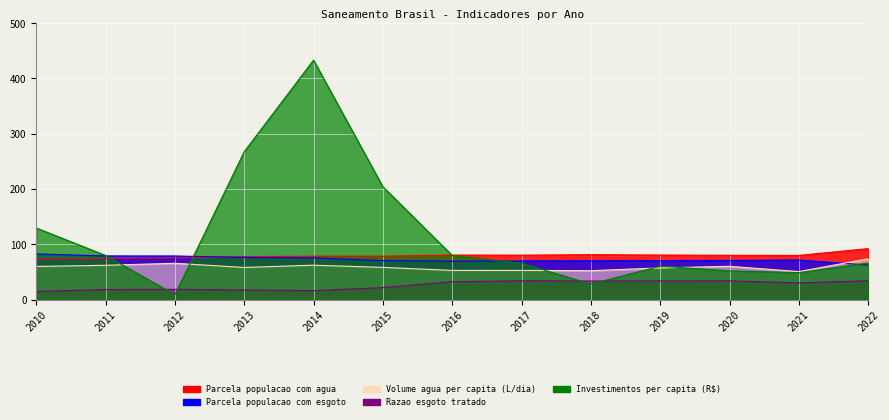

Reading left to right, what are all the values shown in this chart?

Parcela populacao com agua: 2010=73.4	2011=74.6	2012=75.3	2013=77.6	2014=78.5	2015=78.5	2016=80.5	2017=80.4	2018=81.2	2019=80.6	2020=80.1	2021=79.9	2022=92.2
Parcela populacao com esgoto: 2010=82.6	2011=79.0	2012=78.9	2013=76.2	2014=75.4	2015=70.5	2016=69.5	2017=69.9	2018=70.2	2019=70.6	2020=70.9	2021=71.6	2022=62.4
Volume agua per capita (L/dia): 2010=59.9	2011=62.1	2012=65.7	2013=58.1	2014=62.2	2015=58.3	2016=52.8	2017=52.9	2018=52.3	2019=57.3	2020=60.2	2021=50.7	2022=73.8
Razao esgoto tratado: 2010=14.8	2011=18.2	2012=18.6	2013=17.4	2014=16.3	2015=21.7	2016=32.4	2017=33.9	2018=33.6	2019=33.7	2020=33.8	2021=30.3	2022=34.0
Investimentos per capita (R$): 2010=129.5	2011=79.9	2012=9.0	2013=267.5	2014=433.2	2015=204.1	2016=80.0	2017=65.7	2018=28.1	2019=60.5	2020=52.0	2021=48.7	2022=66.2